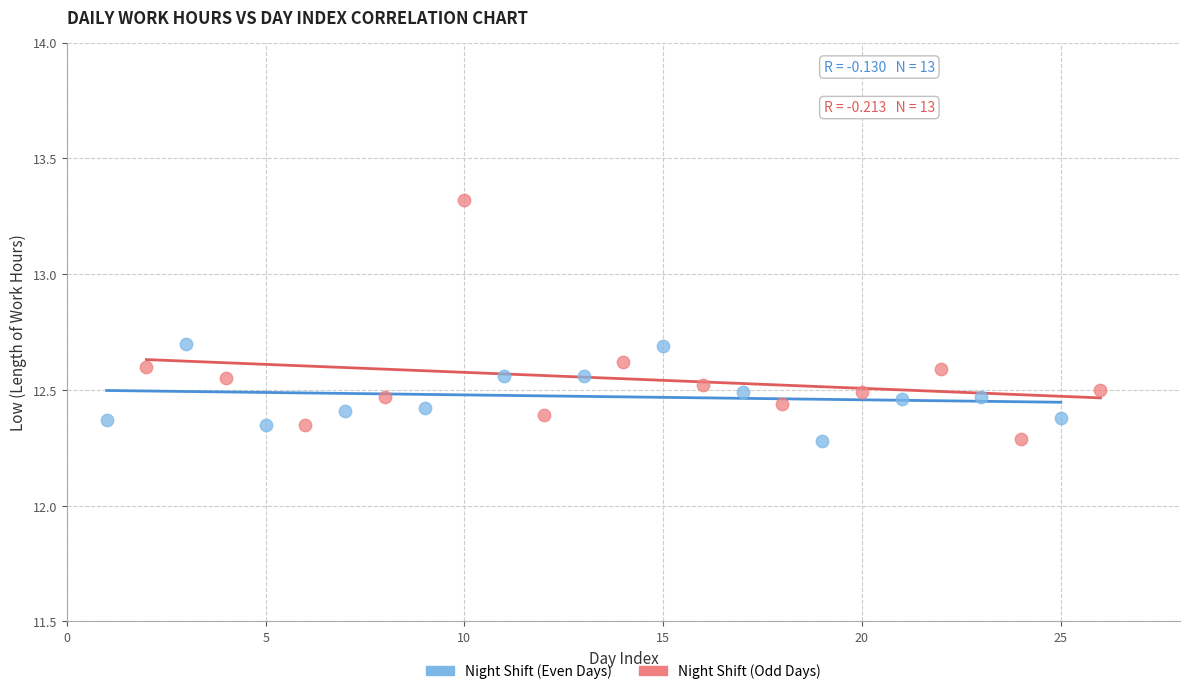

Which series contains the highest Y value?

Night Shift (Odd Days)